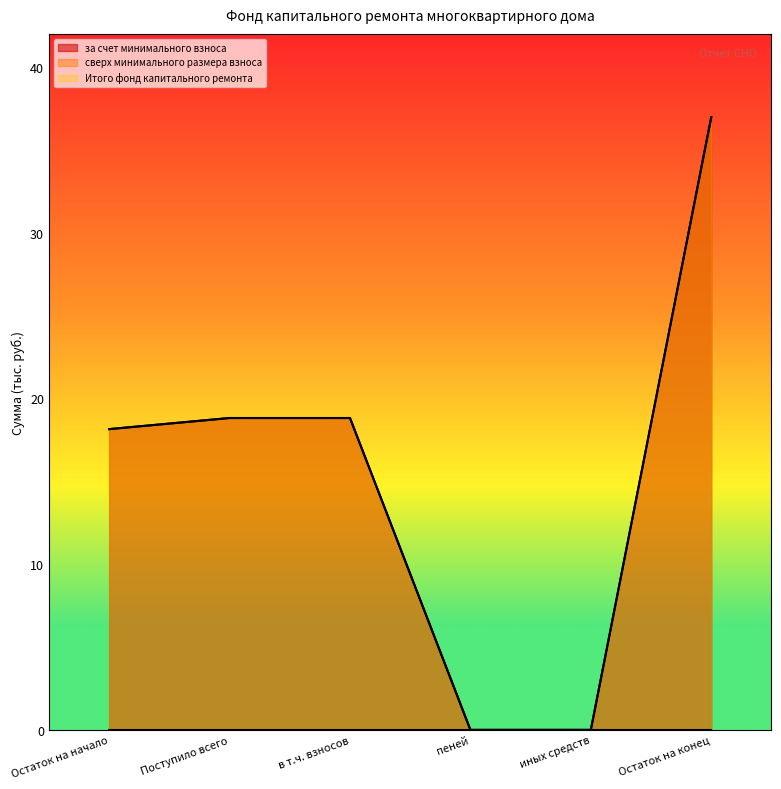

Is it true that Итого фонд капитального ремонта equals 15.0 at иных средств?

False